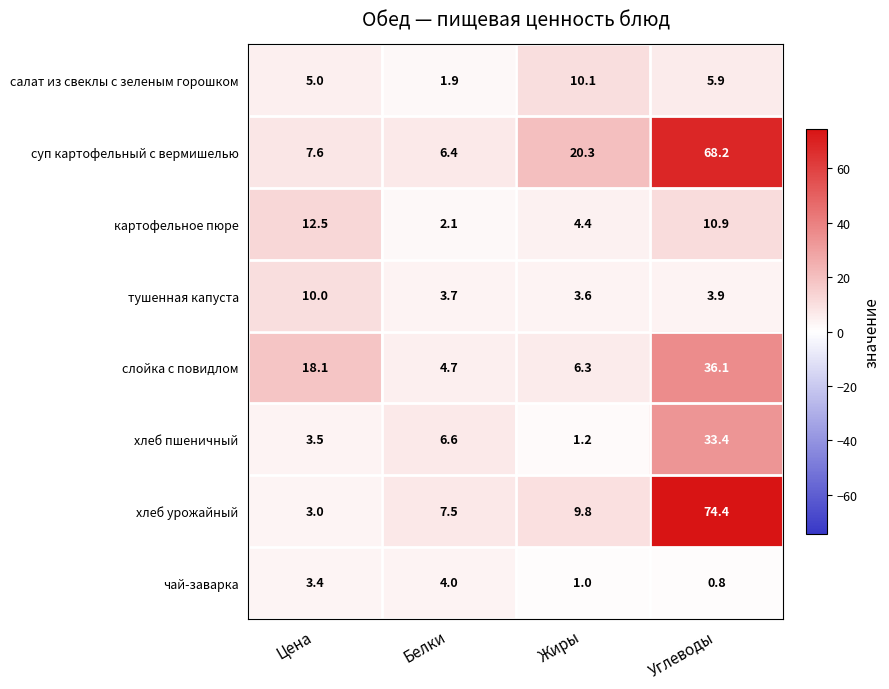

What is the greatest value displayed?

74.4